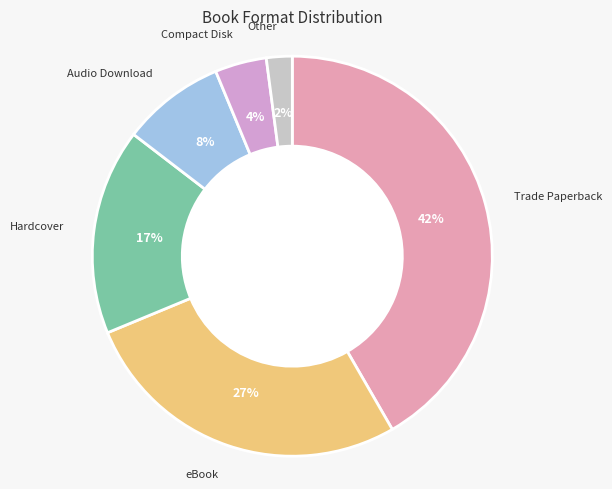

To the nearest percent, what is the difference between the largest and smallest slice percentages?

40%